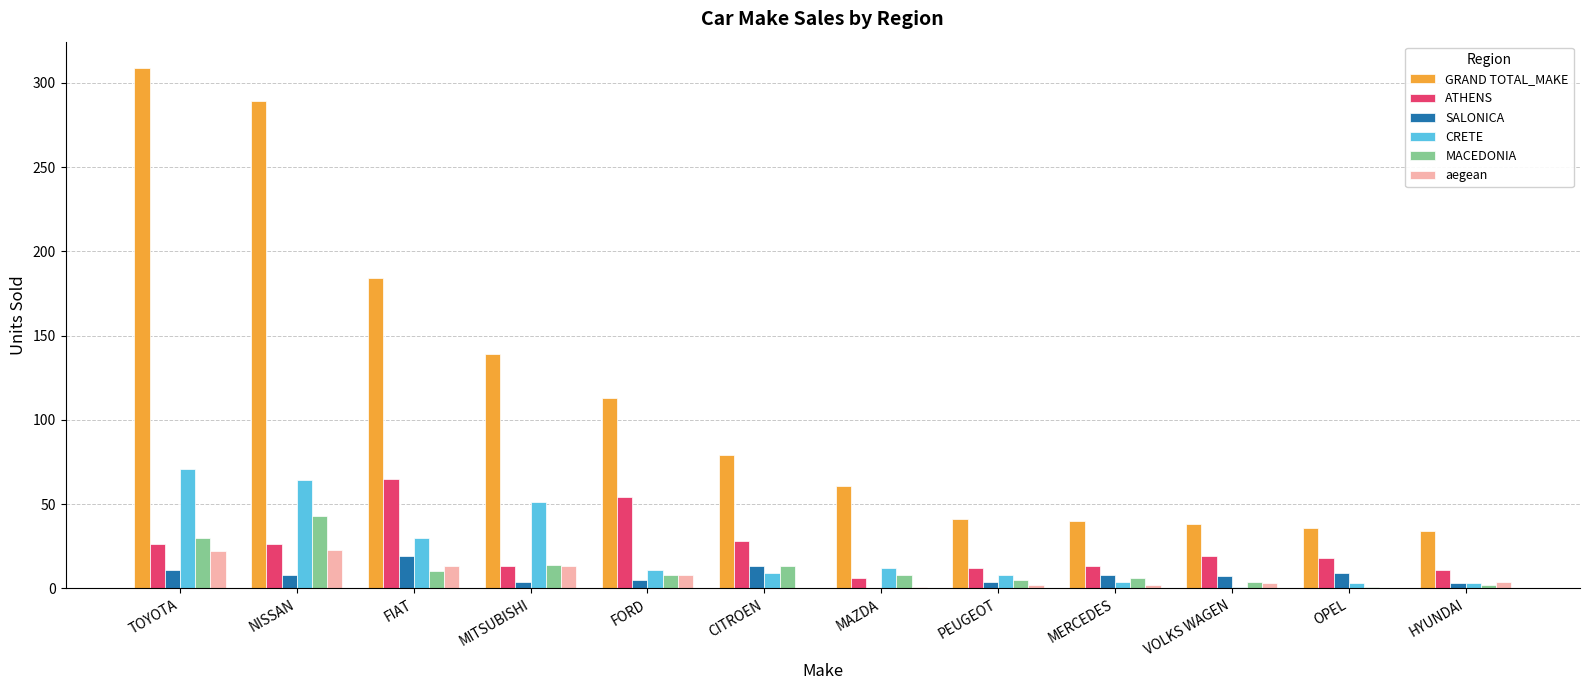

Which series has the largest range (max minus min)?

GRAND TOTAL_MAKE